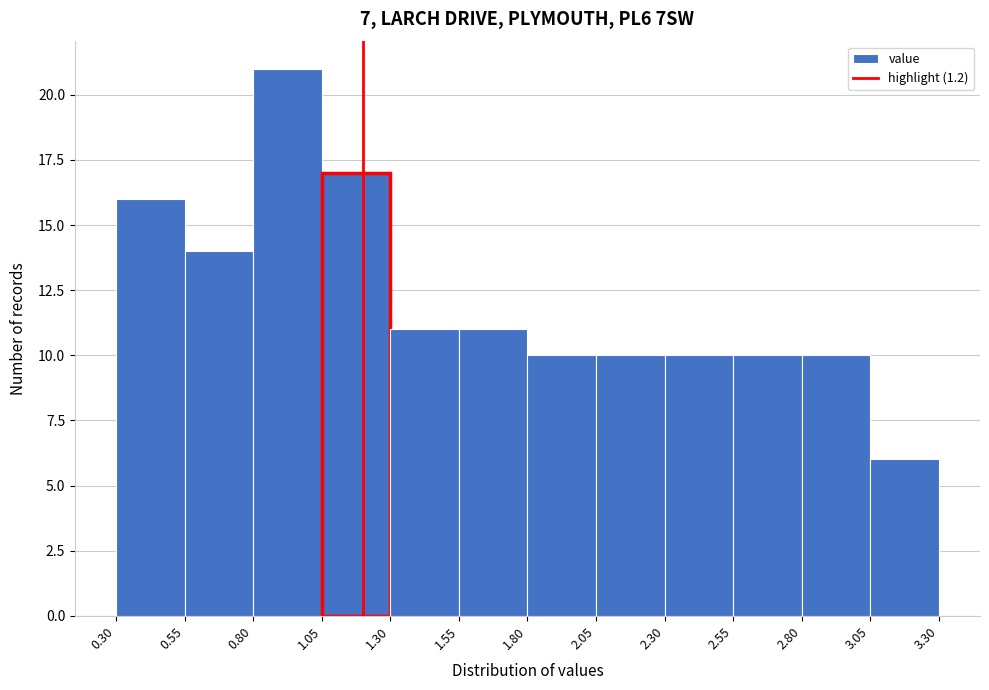

Which range on the x-axis has the tallest bar?

0.80 to 1.05